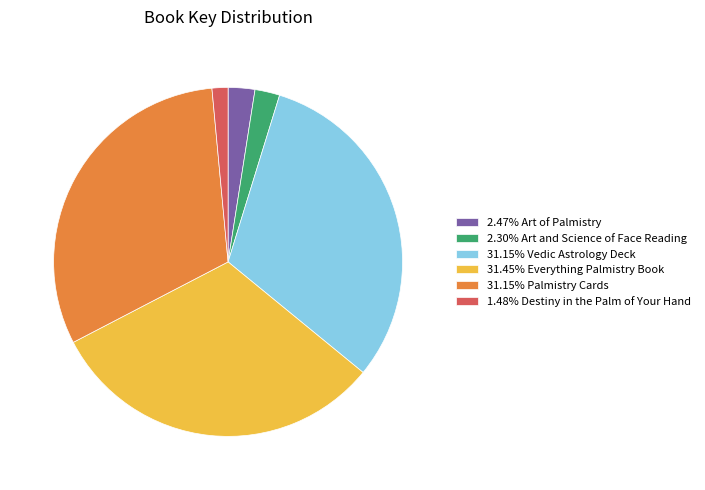

What is the ratio of the value at 31.15% Palmistry Cards to the value at 2.30% Art and Science of Face Reading?

13.6